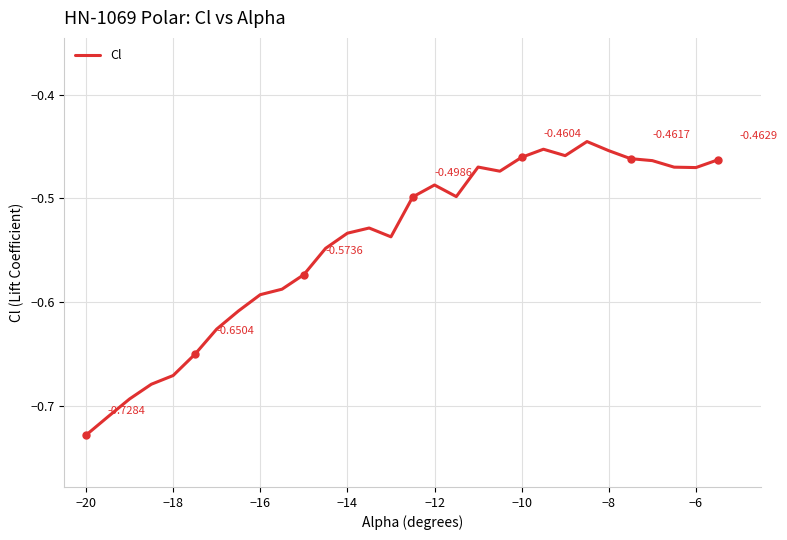

What is the difference between the maximum and minimum values?

0.3